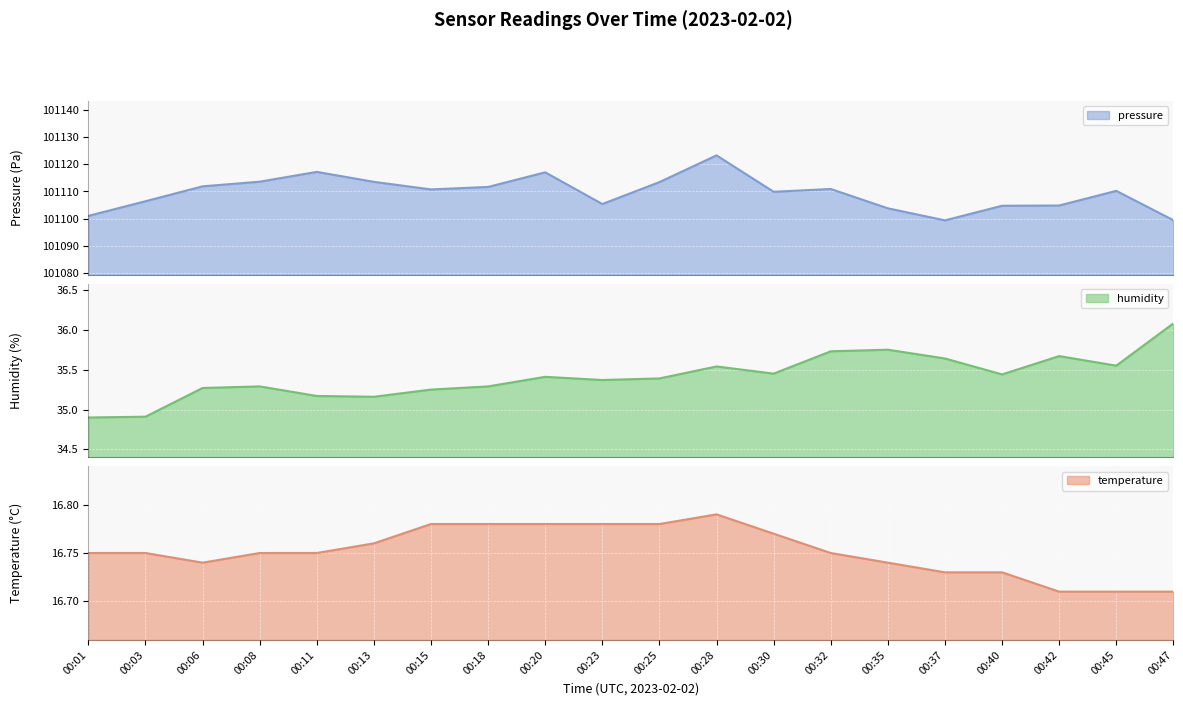

What is the average value of the pressure line series?

101109.4